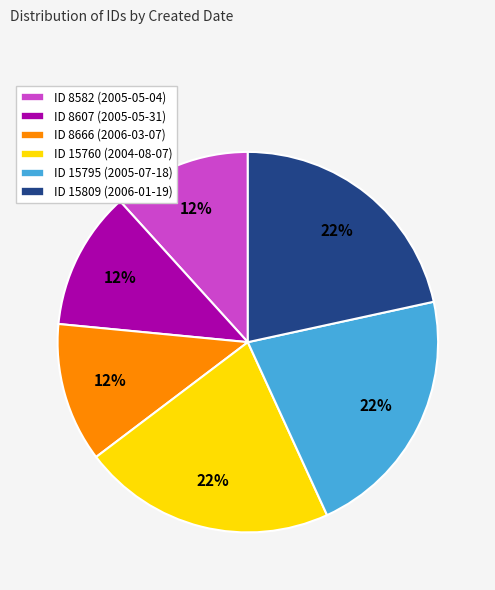

What is the ratio of the value at ID 15760 (2004-08-07) to the value at ID 15795 (2005-07-18)?

1.0